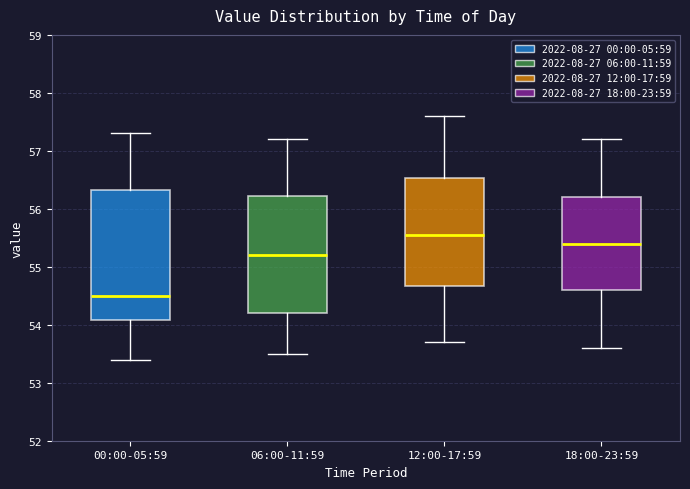

Reading left to right, transcribe this box plot: for each box, give where its median line is, the range the box spans, and where its two whiskers end, as read against the y-axis. The values are not printed on the chart, so give them approximately, as read against the axis.

00:00-05:59: median 54.5, box 54.1 to 56.3, whiskers 53.4 to 57.3
06:00-11:59: median 55.2, box 54.2 to 56.2, whiskers 53.5 to 57.2
12:00-17:59: median 55.6, box 54.7 to 56.5, whiskers 53.7 to 57.6
18:00-23:59: median 55.4, box 54.6 to 56.2, whiskers 53.6 to 57.2